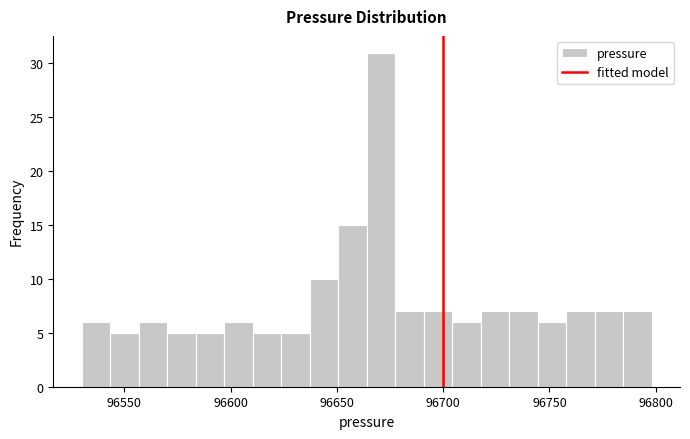

Around what value on the x-axis is the tallest bar? Give the approximate position of its centre, as read against the axis.

96670